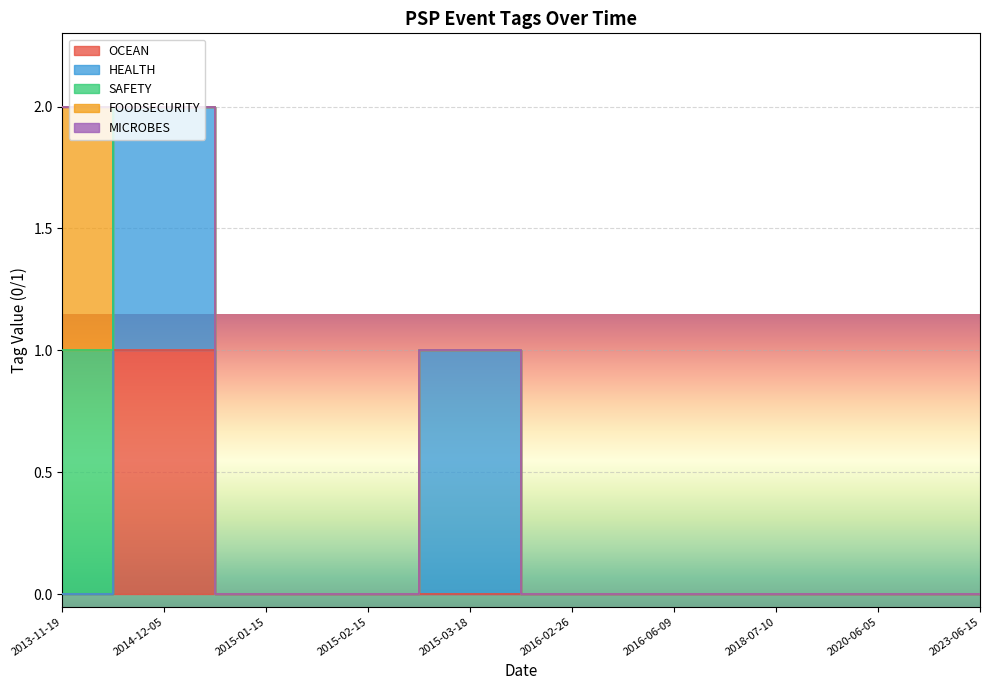

Reading left to right, extract all data points from this chart.

OCEAN: 2013-11-19=0	2014-12-05=1	2015-01-15=0	2015-02-15=0	2015-03-18=0	2016-02-26=0	2016-06-09=0	2018-07-10=0	2020-06-05=0	2023-06-15=0
HEALTH: 2013-11-19=0	2014-12-05=1	2015-01-15=0	2015-02-15=0	2015-03-18=1	2016-02-26=0	2016-06-09=0	2018-07-10=0	2020-06-05=0	2023-06-15=0
SAFETY: 2013-11-19=1	2014-12-05=0	2015-01-15=0	2015-02-15=0	2015-03-18=0	2016-02-26=0	2016-06-09=0	2018-07-10=0	2020-06-05=0	2023-06-15=0
FOODSECURITY: 2013-11-19=1	2014-12-05=0	2015-01-15=0	2015-02-15=0	2015-03-18=0	2016-02-26=0	2016-06-09=0	2018-07-10=0	2020-06-05=0	2023-06-15=0
MICROBES: 2013-11-19=0	2014-12-05=0	2015-01-15=0	2015-02-15=0	2015-03-18=0	2016-02-26=0	2016-06-09=0	2018-07-10=0	2020-06-05=0	2023-06-15=0